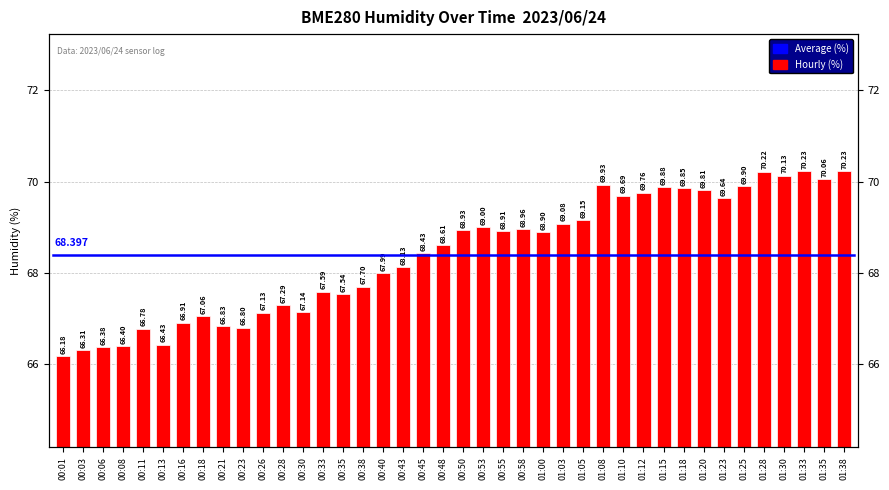

How many data points are less than 68?

17